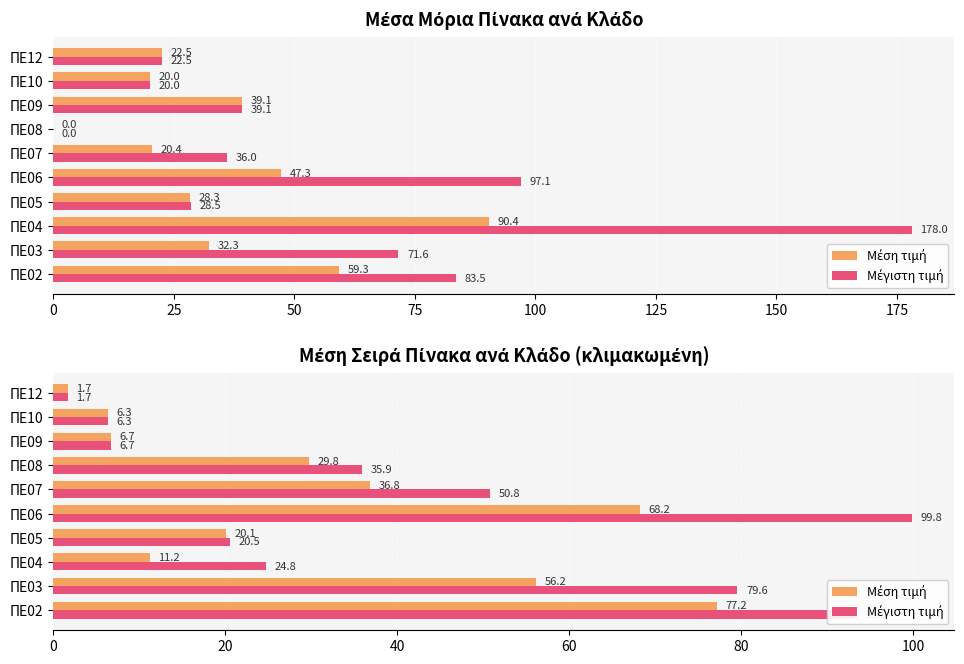

What is the sum of all Μέση τιμή values?

314.1